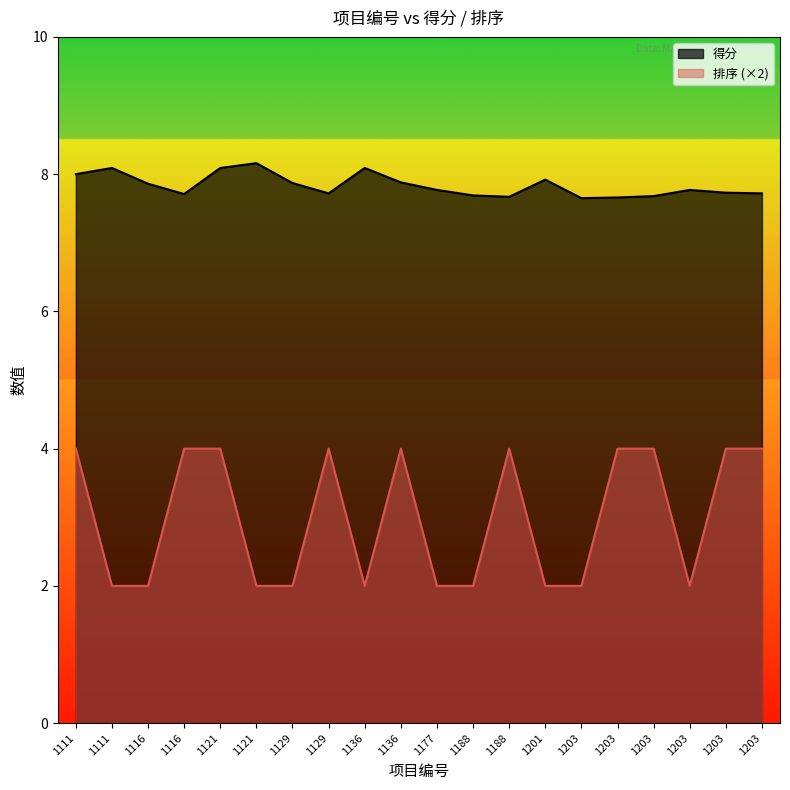

How many lines are shown in the chart?

2